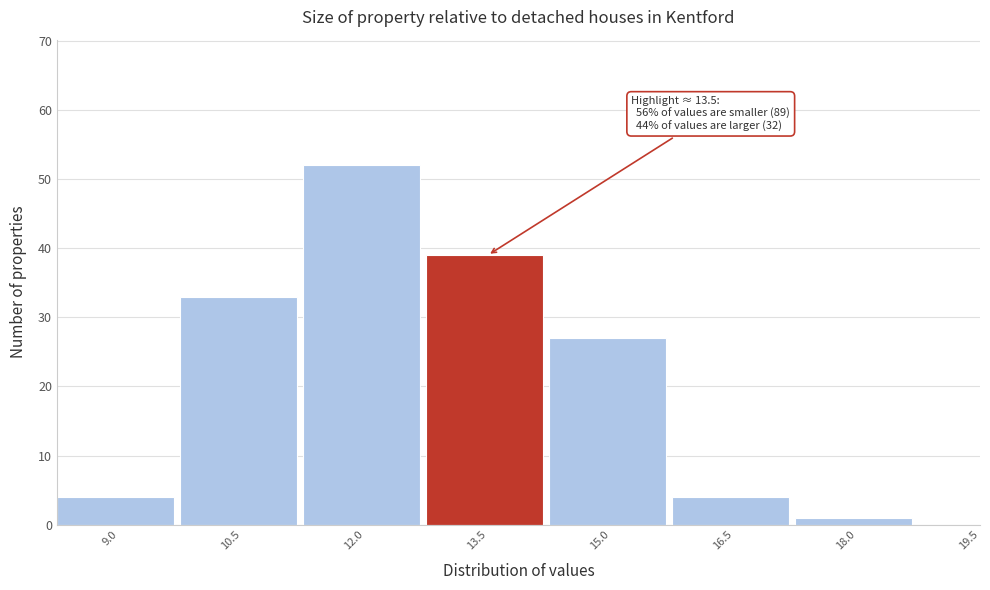

Reading left to right, list all the values displayed in this chart.

9.0=4	10.5=33	12.0=52	13.5=39	15.0=27	16.5=4	18.0=1	19.5=0